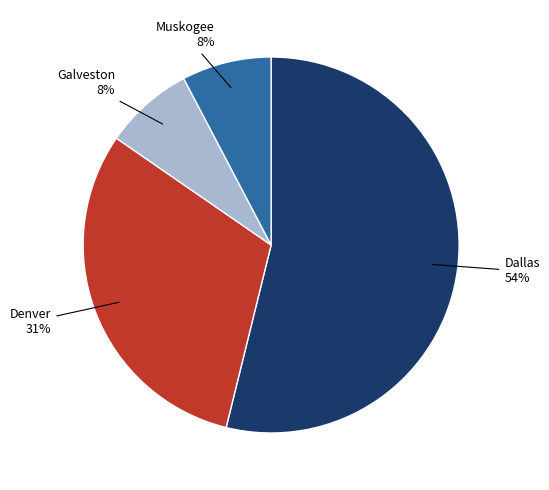

Is there a majority slice in this chart?

Yes